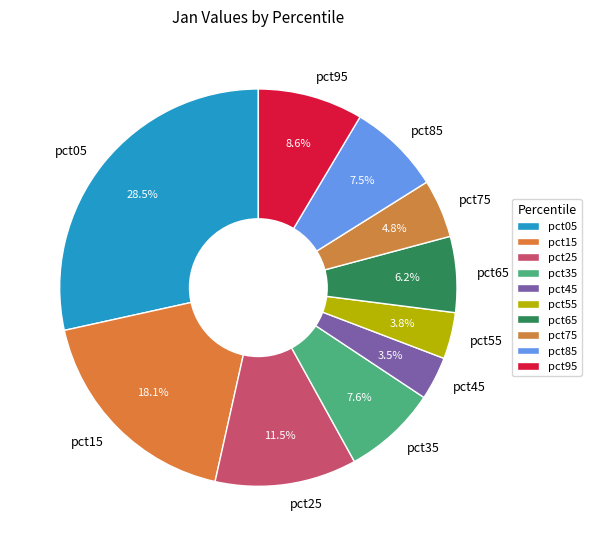

Does any single category account for the majority?

No